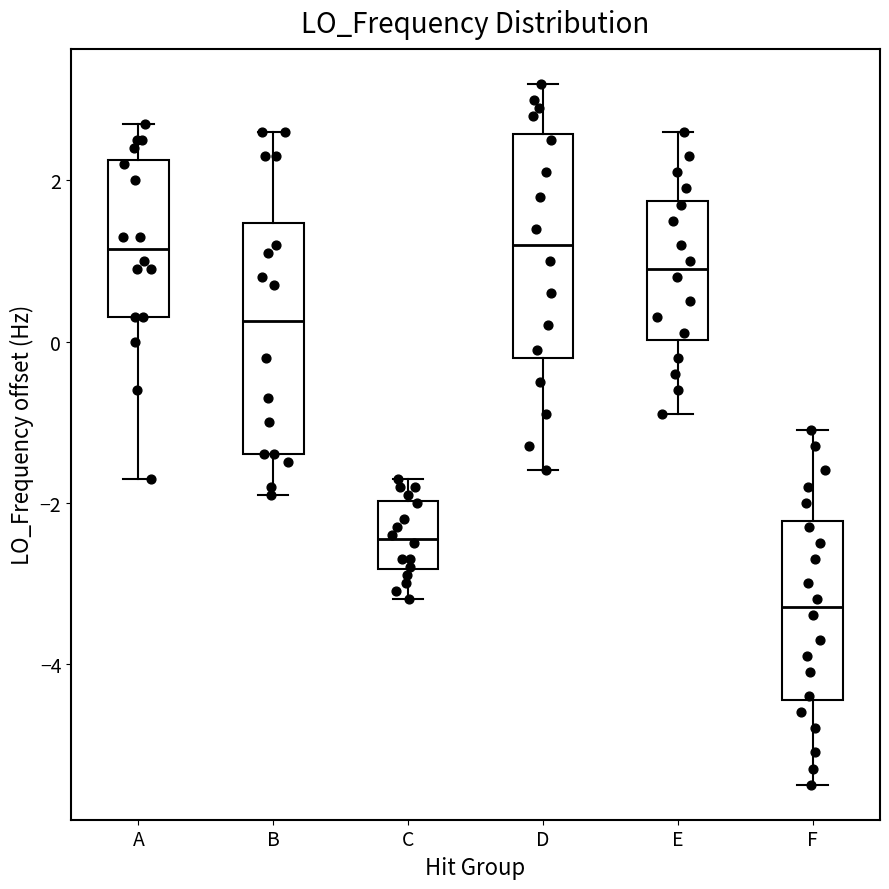

Reading left to right, transcribe this box plot: for each box, give where its median line is, the range the box spans, and where its two whiskers end, as read against the y-axis. The values are not printed on the chart, so give them approximately, as read against the axis.

A: median 1.2, box 0.4 to 2.2, whiskers -1.6 to 2.6
B: median 0.2, box -1.4 to 1.4, whiskers -1.8 to 2.6
C: median -2.4, box -2.8 to -2.0, whiskers -3.2 to -1.6
D: median 1.2, box -0.2 to 2.6, whiskers -1.6 to 3.2
E: median 1.0, box 0.0 to 1.8, whiskers -0.8 to 2.6
F: median -3.2, box -4.4 to -2.2, whiskers -5.4 to -1.2